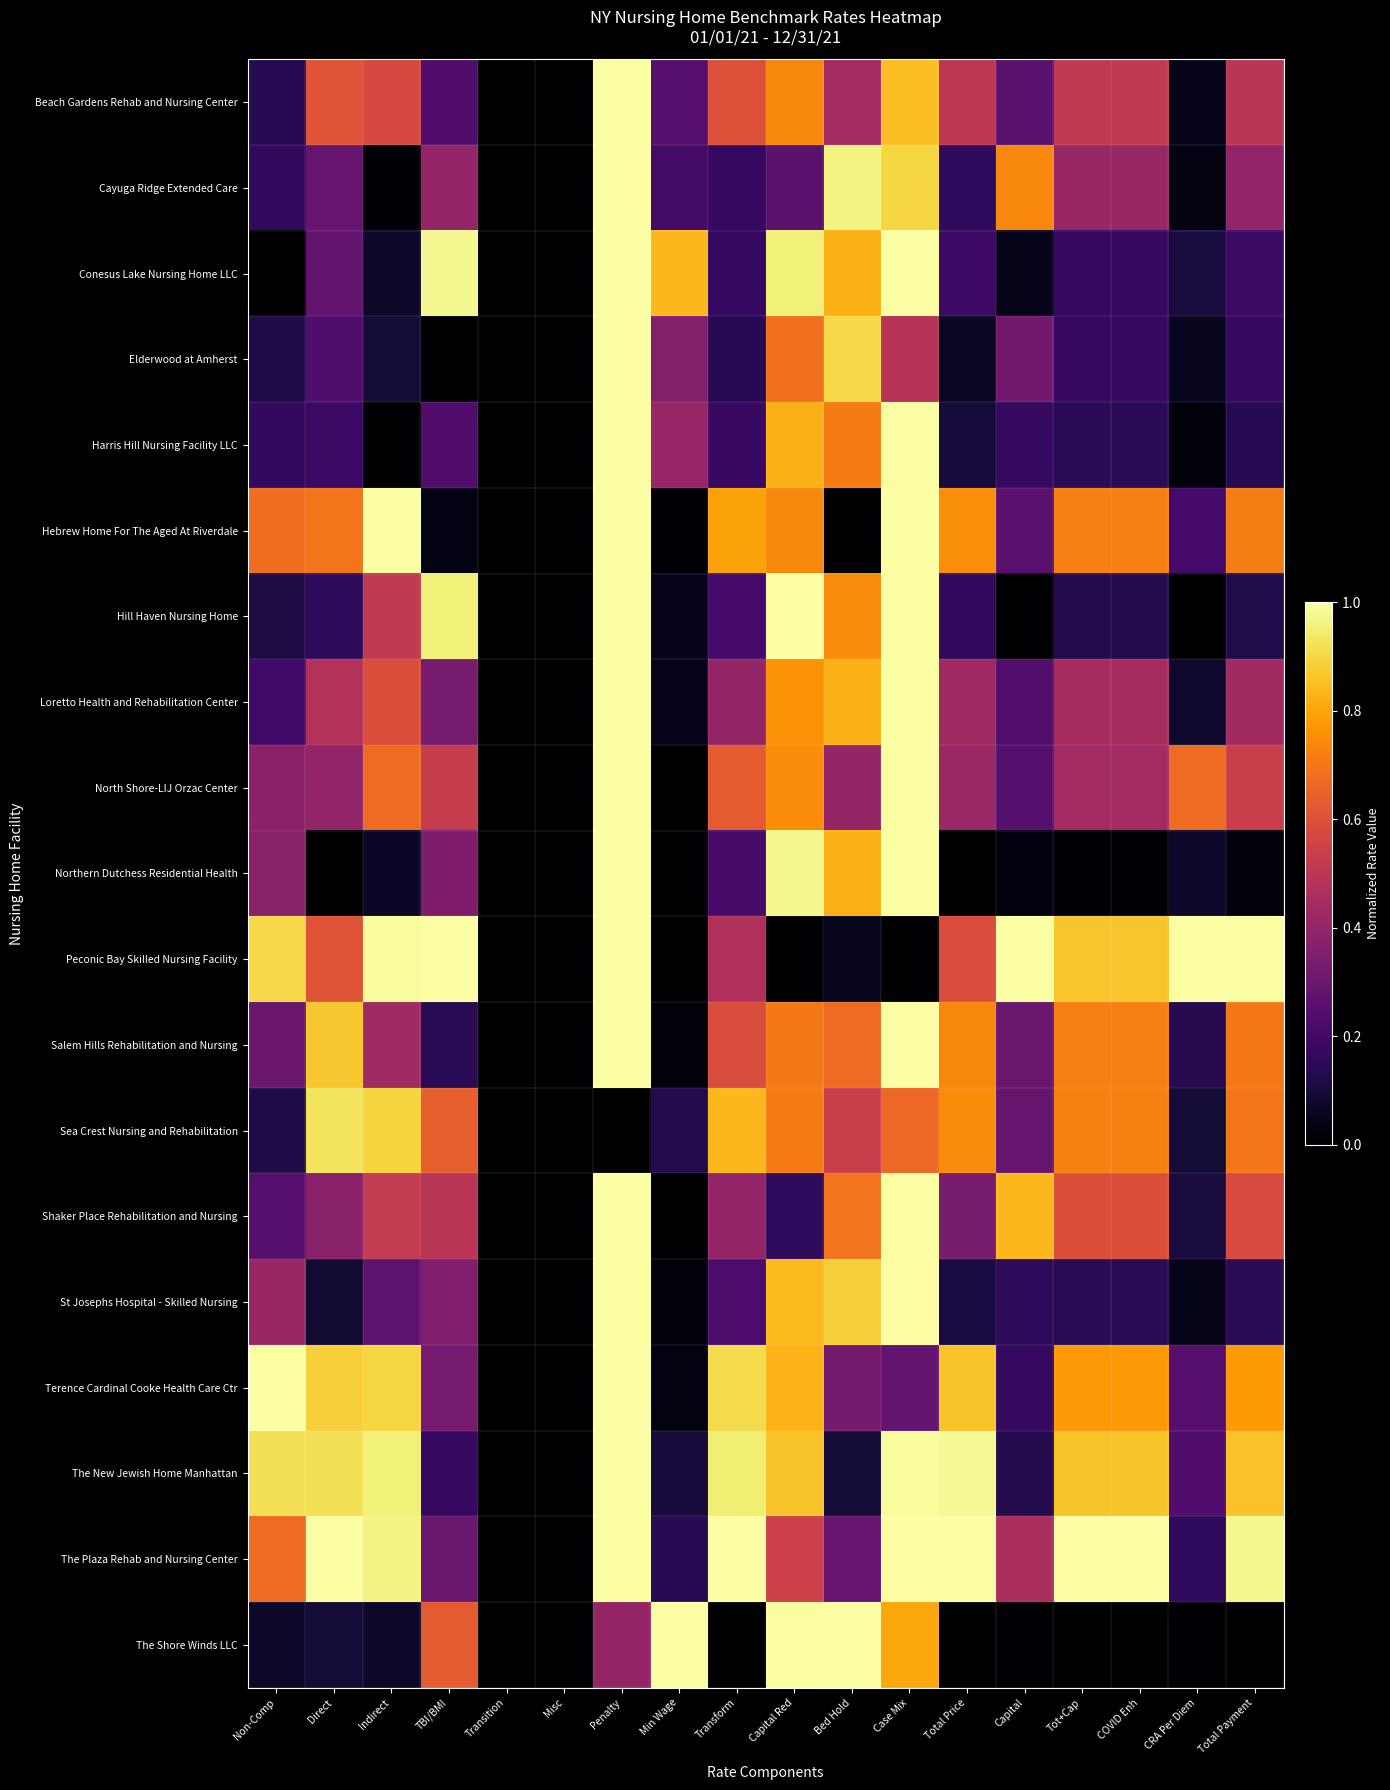

Reading left to right, what are all the values shown in this chart?

Beach Gardens Rehab and Nursing Center: Non-Comp=0.1	Direct=0.6	Indirect=0.6	TBI/BMI=0.2	Transition=0.0	Misc=0.0	Penalty=1.0	Min Wage=0.3	Transform=0.6	Capital Red=0.7	Bed Hold=0.4	Case Mix=0.9	Total Price=0.5	Capital=0.3	Tot+Cap=0.5	COVID Enh=0.5	CRA Per Diem=0.0	Total Payment=0.5
Cayuga Ridge Extended Care: Non-Comp=0.2	Direct=0.3	Indirect=0.0	TBI/BMI=0.4	Transition=0.0	Misc=0.0	Penalty=1.0	Min Wage=0.2	Transform=0.2	Capital Red=0.3	Bed Hold=1.0	Case Mix=0.9	Total Price=0.2	Capital=0.7	Tot+Cap=0.4	COVID Enh=0.4	CRA Per Diem=0.0	Total Payment=0.4
Conesus Lake Nursing Home LLC: Non-Comp=0.0	Direct=0.3	Indirect=0.1	TBI/BMI=1.0	Transition=0.0	Misc=0.0	Penalty=1.0	Min Wage=0.8	Transform=0.2	Capital Red=1.0	Bed Hold=0.8	Case Mix=1.0	Total Price=0.2	Capital=0.0	Tot+Cap=0.2	COVID Enh=0.2	CRA Per Diem=0.1	Total Payment=0.2
Elderwood at Amherst: Non-Comp=0.1	Direct=0.2	Indirect=0.1	TBI/BMI=0.0	Transition=0.0	Misc=0.0	Penalty=1.0	Min Wage=0.4	Transform=0.1	Capital Red=0.7	Bed Hold=0.9	Case Mix=0.5	Total Price=0.1	Capital=0.3	Tot+Cap=0.2	COVID Enh=0.2	CRA Per Diem=0.1	Total Payment=0.2
Harris Hill Nursing Facility LLC: Non-Comp=0.2	Direct=0.2	Indirect=0.0	TBI/BMI=0.2	Transition=0.0	Misc=0.0	Penalty=1.0	Min Wage=0.4	Transform=0.2	Capital Red=0.8	Bed Hold=0.7	Case Mix=1.0	Total Price=0.1	Capital=0.2	Tot+Cap=0.1	COVID Enh=0.1	CRA Per Diem=0.0	Total Payment=0.1
Hebrew Home For The Aged At Riverdale: Non-Comp=0.7	Direct=0.7	Indirect=1.0	TBI/BMI=0.0	Transition=0.0	Misc=0.0	Penalty=1.0	Min Wage=0.0	Transform=0.8	Capital Red=0.7	Bed Hold=0.0	Case Mix=1.0	Total Price=0.8	Capital=0.3	Tot+Cap=0.7	COVID Enh=0.7	CRA Per Diem=0.2	Total Payment=0.7
Hill Haven Nursing Home: Non-Comp=0.1	Direct=0.2	Indirect=0.5	TBI/BMI=1.0	Transition=0.0	Misc=0.0	Penalty=1.0	Min Wage=0.0	Transform=0.2	Capital Red=1.0	Bed Hold=0.7	Case Mix=1.0	Total Price=0.2	Capital=0.0	Tot+Cap=0.1	COVID Enh=0.1	CRA Per Diem=0.0	Total Payment=0.1
Loretto Health and Rehabilitation Center: Non-Comp=0.2	Direct=0.5	Indirect=0.6	TBI/BMI=0.3	Transition=0.0	Misc=0.0	Penalty=1.0	Min Wage=0.0	Transform=0.4	Capital Red=0.8	Bed Hold=0.8	Case Mix=1.0	Total Price=0.4	Capital=0.2	Tot+Cap=0.4	COVID Enh=0.4	CRA Per Diem=0.1	Total Payment=0.4
North Shore-LIJ Orzac Center: Non-Comp=0.4	Direct=0.4	Indirect=0.7	TBI/BMI=0.5	Transition=0.0	Misc=0.0	Penalty=1.0	Min Wage=0.0	Transform=0.6	Capital Red=0.7	Bed Hold=0.4	Case Mix=1.0	Total Price=0.4	Capital=0.2	Tot+Cap=0.4	COVID Enh=0.4	CRA Per Diem=0.7	Total Payment=0.5
Northern Dutchess Residential Health: Non-Comp=0.4	Direct=0.0	Indirect=0.1	TBI/BMI=0.3	Transition=0.0	Misc=0.0	Penalty=1.0	Min Wage=0.0	Transform=0.2	Capital Red=1.0	Bed Hold=0.8	Case Mix=1.0	Total Price=0.0	Capital=0.0	Tot+Cap=0.0	COVID Enh=0.0	CRA Per Diem=0.1	Total Payment=0.0
Peconic Bay Skilled Nursing Facility: Non-Comp=0.9	Direct=0.6	Indirect=1.0	TBI/BMI=1.0	Transition=0.0	Misc=0.0	Penalty=1.0	Min Wage=0.0	Transform=0.5	Capital Red=0.0	Bed Hold=0.1	Case Mix=0.0	Total Price=0.6	Capital=1.0	Tot+Cap=0.9	COVID Enh=0.9	CRA Per Diem=1.0	Total Payment=1.0
Salem Hills Rehabilitation and Nursing: Non-Comp=0.3	Direct=0.9	Indirect=0.4	TBI/BMI=0.1	Transition=0.0	Misc=0.0	Penalty=1.0	Min Wage=0.0	Transform=0.6	Capital Red=0.7	Bed Hold=0.7	Case Mix=1.0	Total Price=0.7	Capital=0.3	Tot+Cap=0.7	COVID Enh=0.7	CRA Per Diem=0.1	Total Payment=0.7
Sea Crest Nursing and Rehabilitation: Non-Comp=0.1	Direct=0.9	Indirect=0.9	TBI/BMI=0.6	Transition=0.0	Misc=0.0	Penalty=0.0	Min Wage=0.1	Transform=0.8	Capital Red=0.7	Bed Hold=0.5	Case Mix=0.7	Total Price=0.7	Capital=0.3	Tot+Cap=0.7	COVID Enh=0.7	CRA Per Diem=0.1	Total Payment=0.7
Shaker Place Rehabilitation and Nursing: Non-Comp=0.2	Direct=0.4	Indirect=0.5	TBI/BMI=0.5	Transition=0.0	Misc=0.0	Penalty=1.0	Min Wage=0.0	Transform=0.4	Capital Red=0.2	Bed Hold=0.7	Case Mix=1.0	Total Price=0.3	Capital=0.8	Tot+Cap=0.6	COVID Enh=0.6	CRA Per Diem=0.1	Total Payment=0.6
St Josephs Hospital - Skilled Nursing: Non-Comp=0.4	Direct=0.1	Indirect=0.3	TBI/BMI=0.4	Transition=0.0	Misc=0.0	Penalty=1.0	Min Wage=0.0	Transform=0.2	Capital Red=0.8	Bed Hold=0.9	Case Mix=1.0	Total Price=0.1	Capital=0.2	Tot+Cap=0.2	COVID Enh=0.2	CRA Per Diem=0.0	Total Payment=0.2
Terence Cardinal Cooke Health Care Ctr: Non-Comp=1.0	Direct=0.9	Indirect=0.9	TBI/BMI=0.3	Transition=0.0	Misc=0.0	Penalty=1.0	Min Wage=0.0	Transform=0.9	Capital Red=0.8	Bed Hold=0.3	Case Mix=0.3	Total Price=0.9	Capital=0.2	Tot+Cap=0.8	COVID Enh=0.8	CRA Per Diem=0.3	Total Payment=0.8
The New Jewish Home Manhattan: Non-Comp=0.9	Direct=0.9	Indirect=1.0	TBI/BMI=0.2	Transition=0.0	Misc=0.0	Penalty=1.0	Min Wage=0.1	Transform=0.9	Capital Red=0.9	Bed Hold=0.1	Case Mix=1.0	Total Price=1.0	Capital=0.1	Tot+Cap=0.9	COVID Enh=0.9	CRA Per Diem=0.2	Total Payment=0.9
The Plaza Rehab and Nursing Center: Non-Comp=0.7	Direct=1.0	Indirect=1.0	TBI/BMI=0.3	Transition=0.0	Misc=0.0	Penalty=1.0	Min Wage=0.1	Transform=1.0	Capital Red=0.5	Bed Hold=0.3	Case Mix=1.0	Total Price=1.0	Capital=0.5	Tot+Cap=1.0	COVID Enh=1.0	CRA Per Diem=0.2	Total Payment=1.0
The Shore Winds LLC: Non-Comp=0.1	Direct=0.1	Indirect=0.1	TBI/BMI=0.6	Transition=0.0	Misc=0.0	Penalty=0.4	Min Wage=1.0	Transform=0.0	Capital Red=1.0	Bed Hold=1.0	Case Mix=0.8	Total Price=0.0	Capital=0.0	Tot+Cap=0.0	COVID Enh=0.0	CRA Per Diem=0.0	Total Payment=0.0